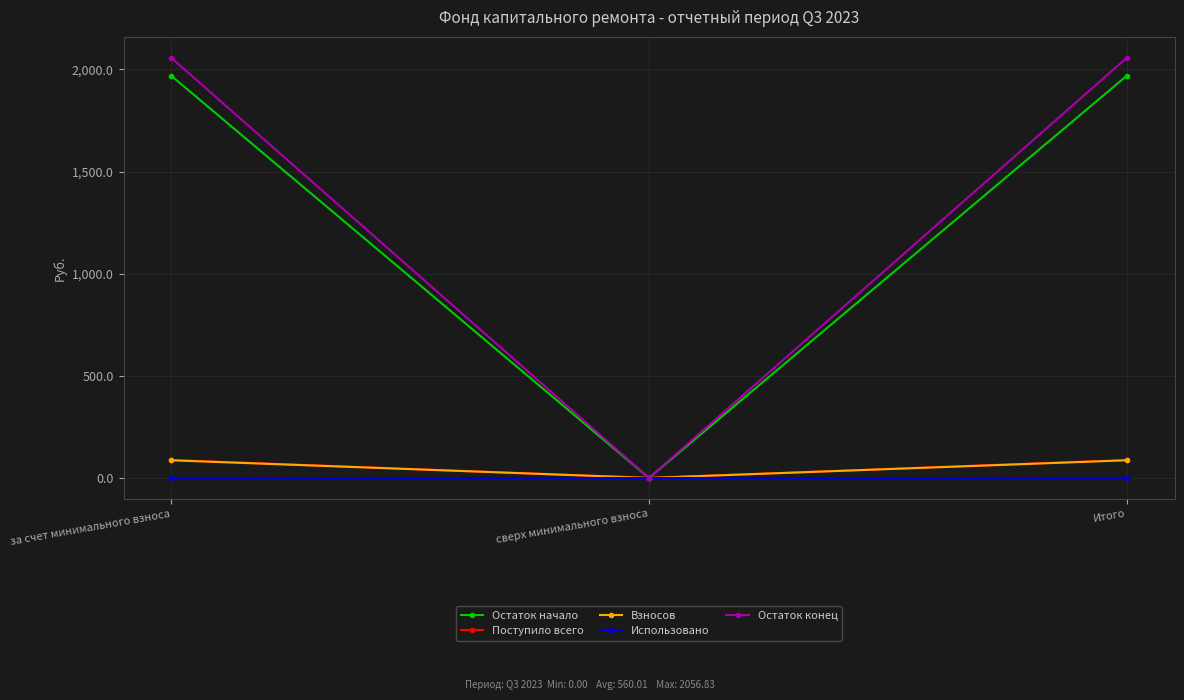

What is the spread (max minus min) of values at Итого?

2056.8